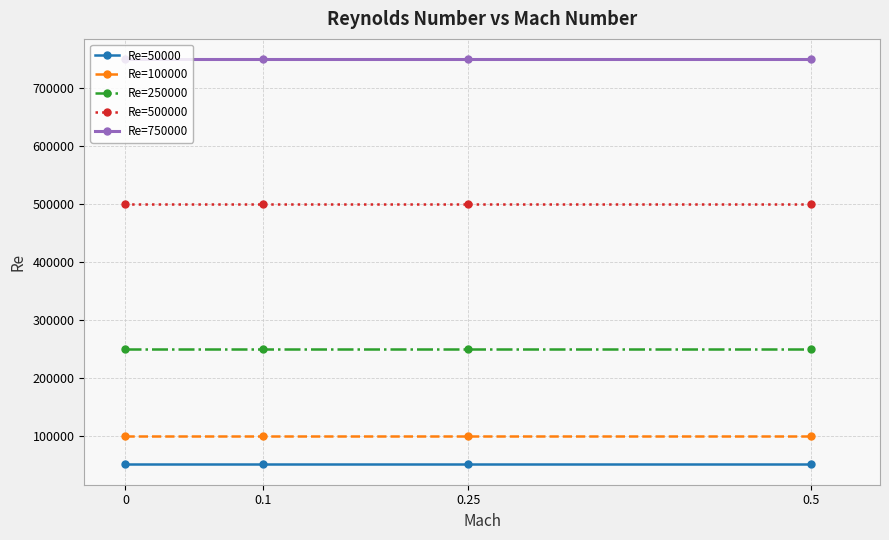

True or false: Re=250000 and Re=100000 cross at least once.

False